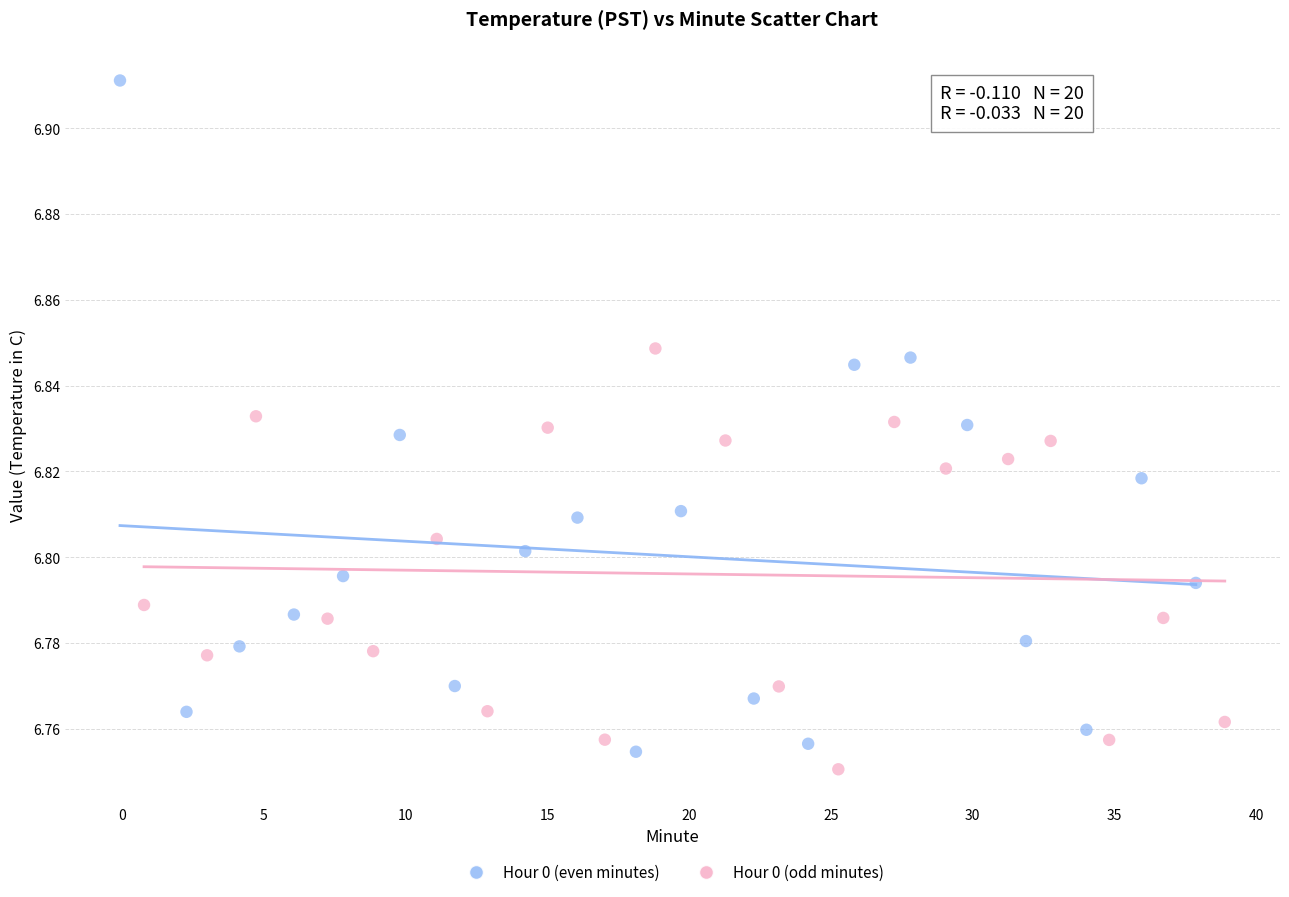

Which series contains the highest Y value?

Hour 0 (even minutes)